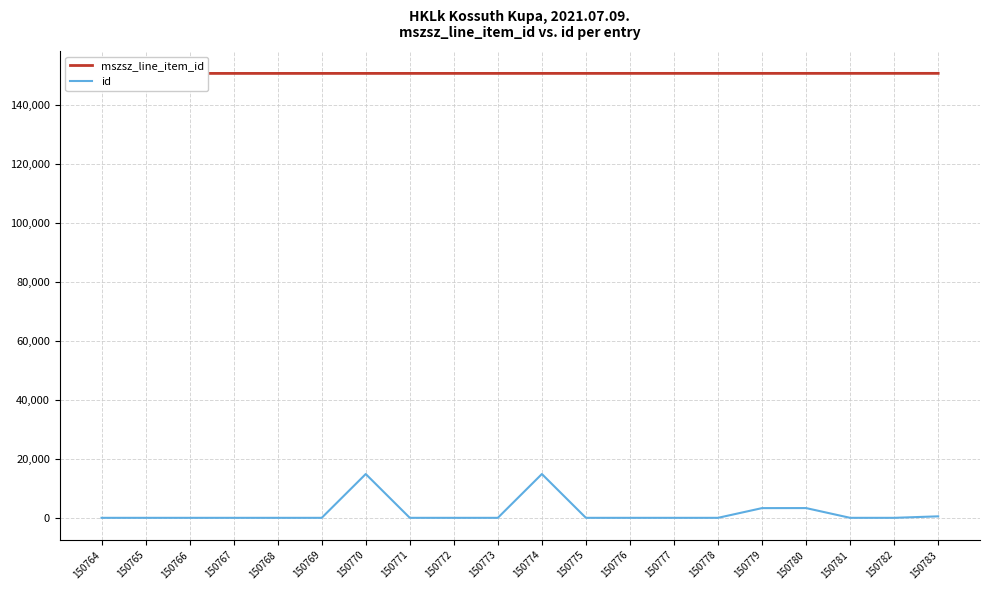

Count the number of categories in the chart.

20